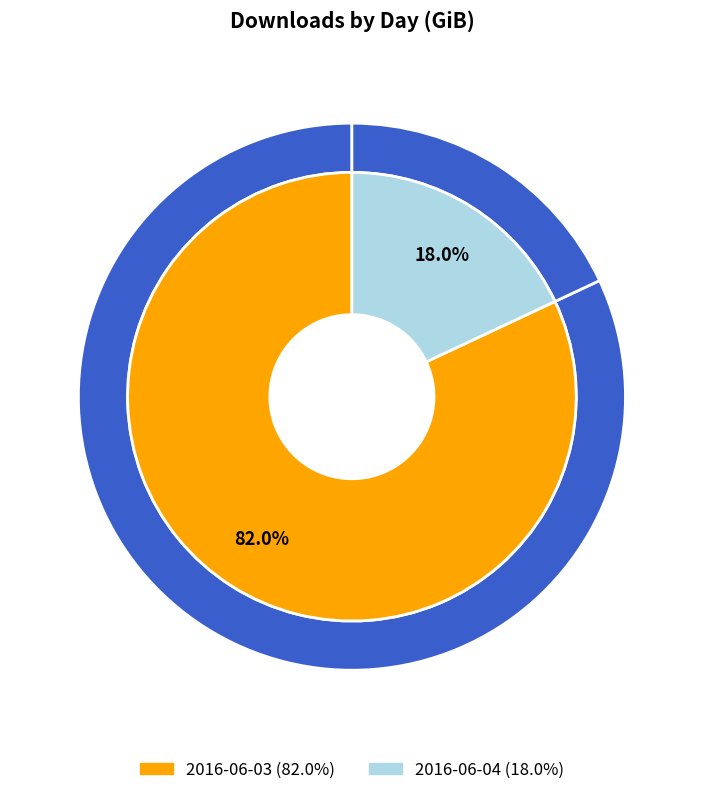

What percentage is NOT represented by 2016-06-04?

82.0%